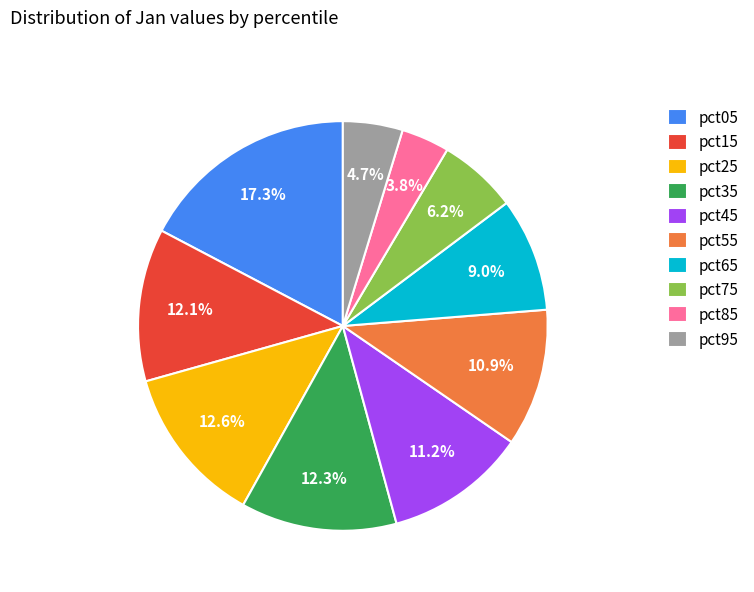

The pct65 slice represents 1% of the pie. True or false?

False